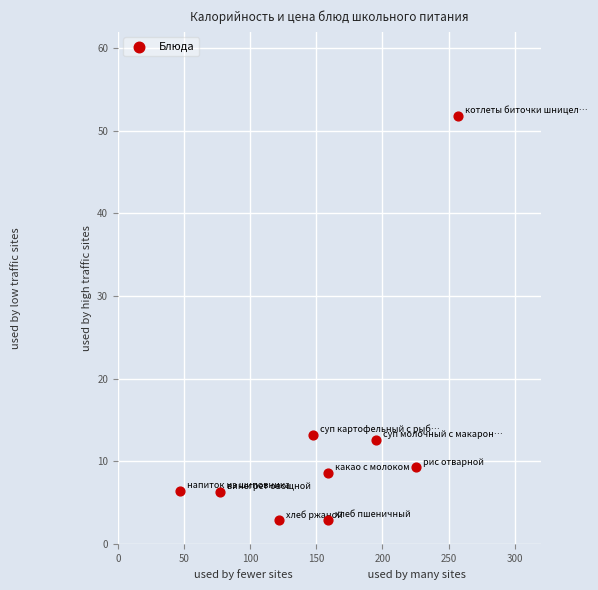

What is the average Y value?

12.7